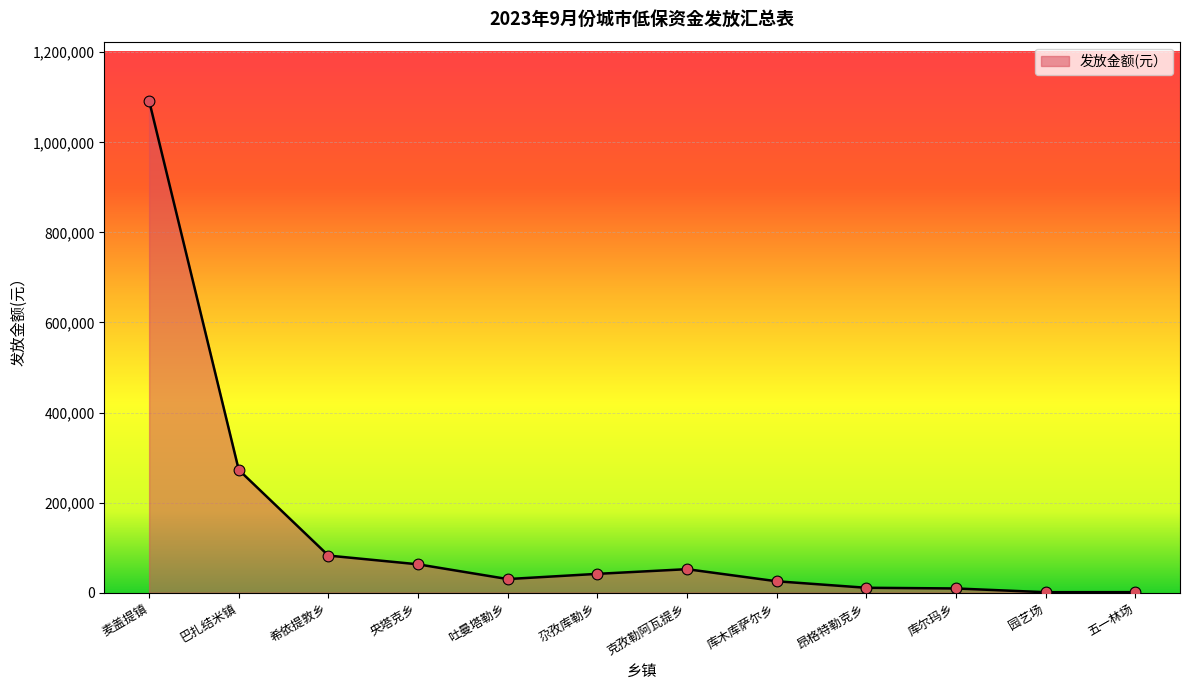

Approximately how many times larger is the value at 库木库萨尔乡 compared to 昂格特勒克乡?

2.3